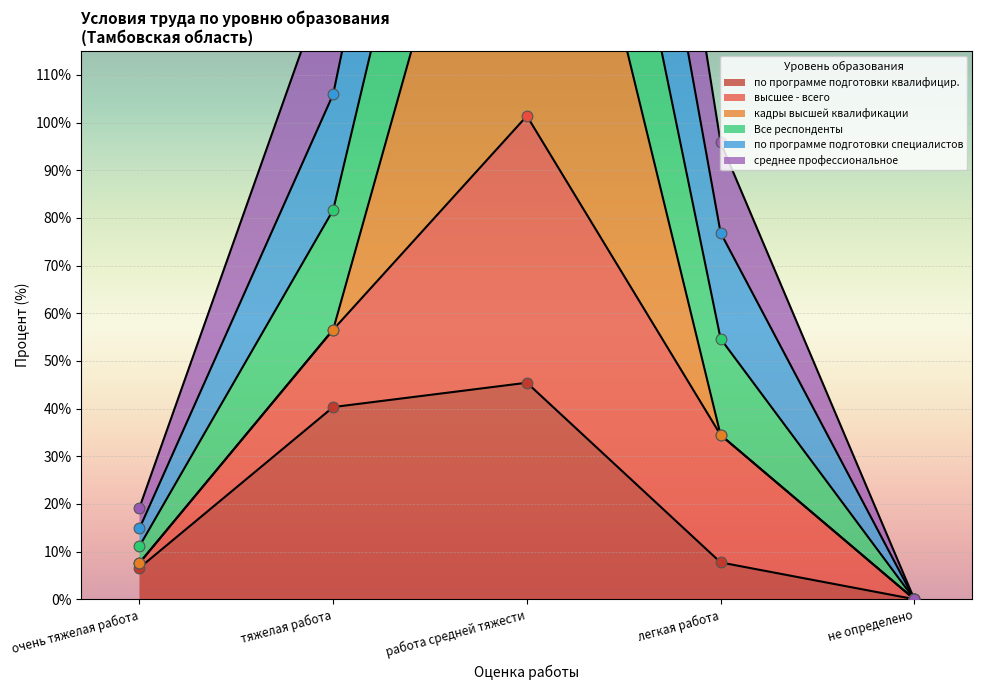

At which category is the sum across all series the highest?

работа средней тяжести